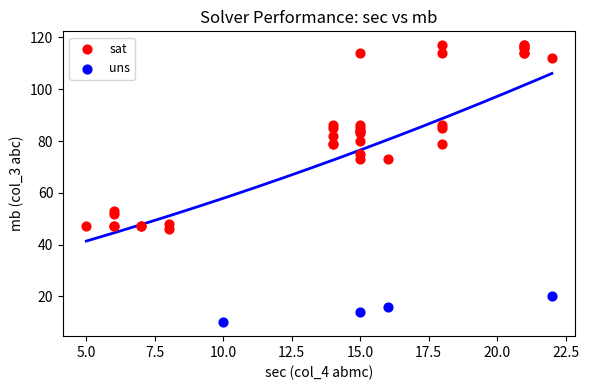

Which series reaches the maximum Y coordinate?

sat